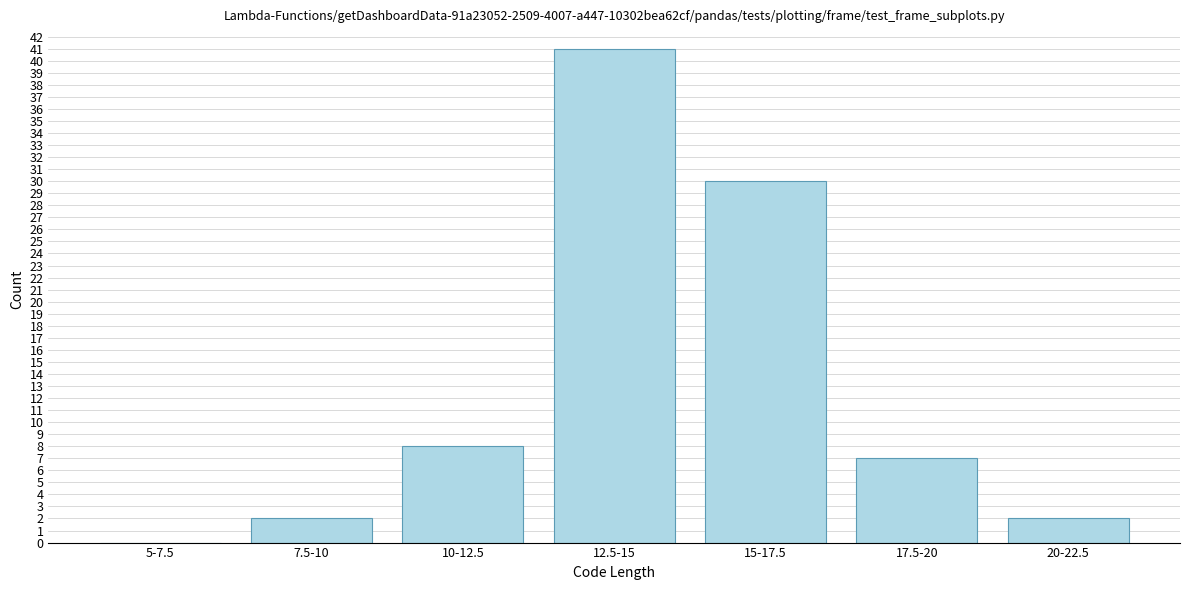

Reading left to right, extract all data points from this chart.

5-7.5=0	7.5-10=2	10-12.5=8	12.5-15=41	15-17.5=30	17.5-20=7	20-22.5=2